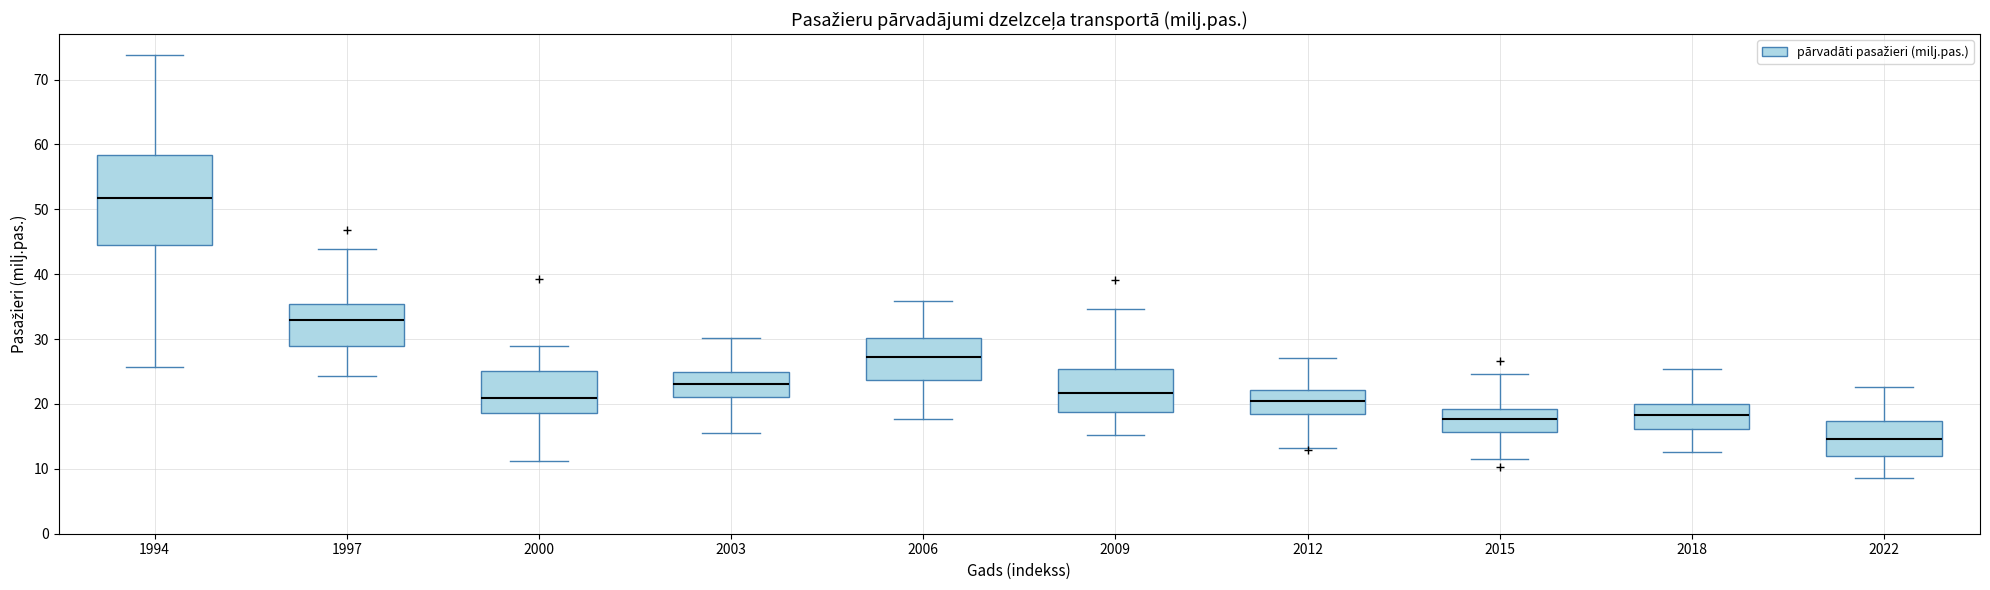

Where does the lower whisker of the box at x = 2012 end on the y-axis? The values are not printed on the chart, so give them approximately, as read against the axis.

13